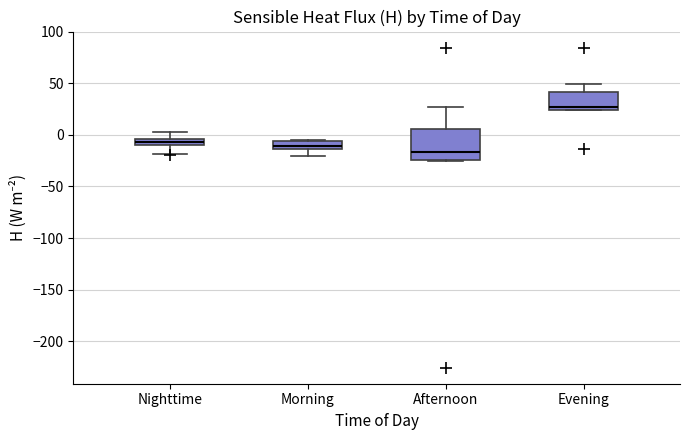

Where is the upper edge of the box for Evening on the y-axis? The values are not printed on the chart, so give them approximately, as read against the axis.

40